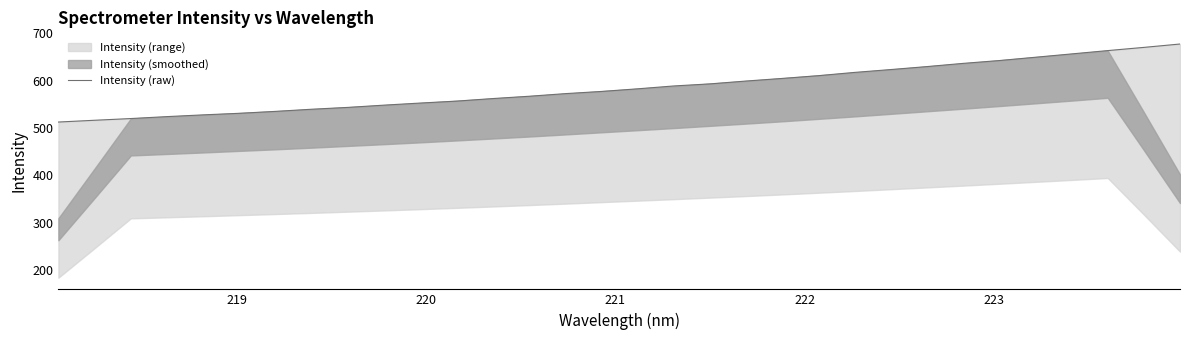

How many data points are less than 582?

16